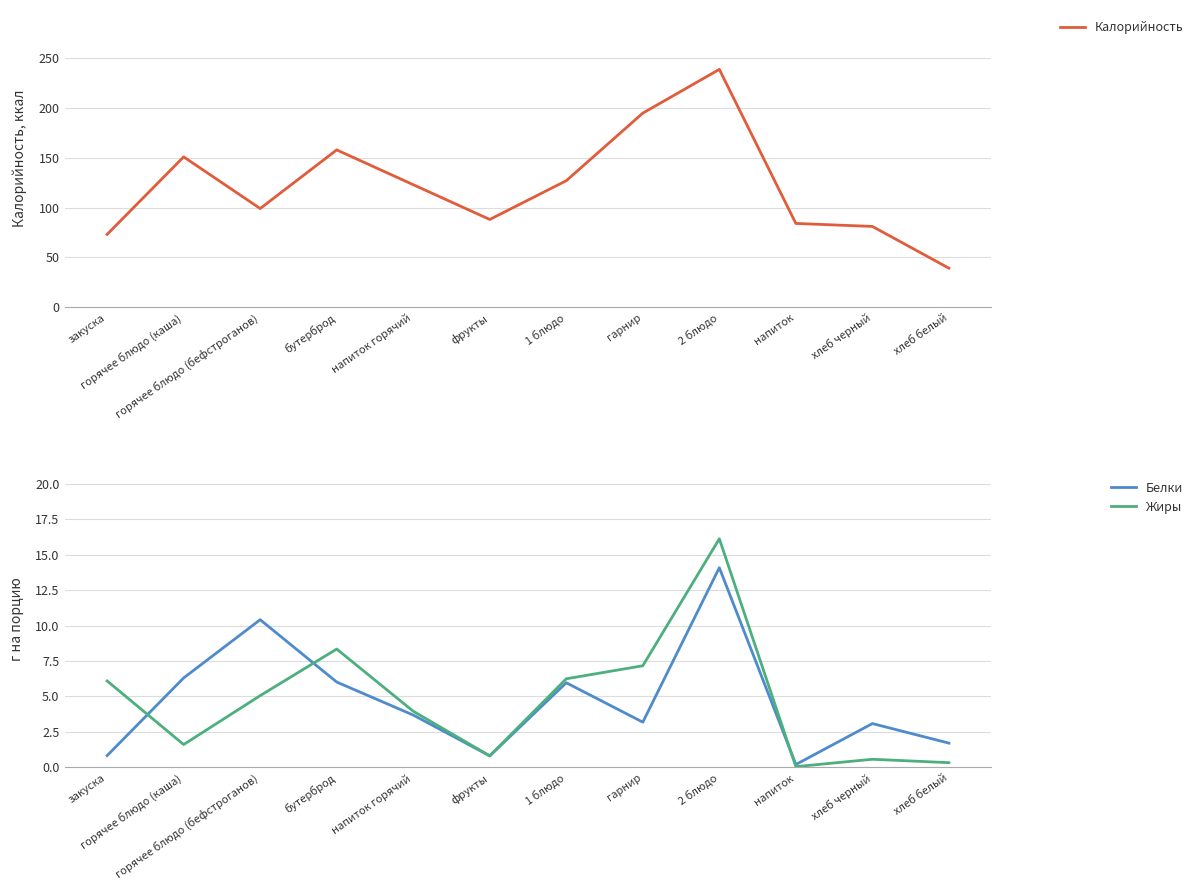

List the labels in order of Белки value, smallest first.

напиток, фрукты, закуска, хлеб белый, хлеб черный, гарнир, напиток горячий, 1 блюдо, бутерброд, горячее блюдо (каша), горячее блюдо (бефстроганов), 2 блюдо